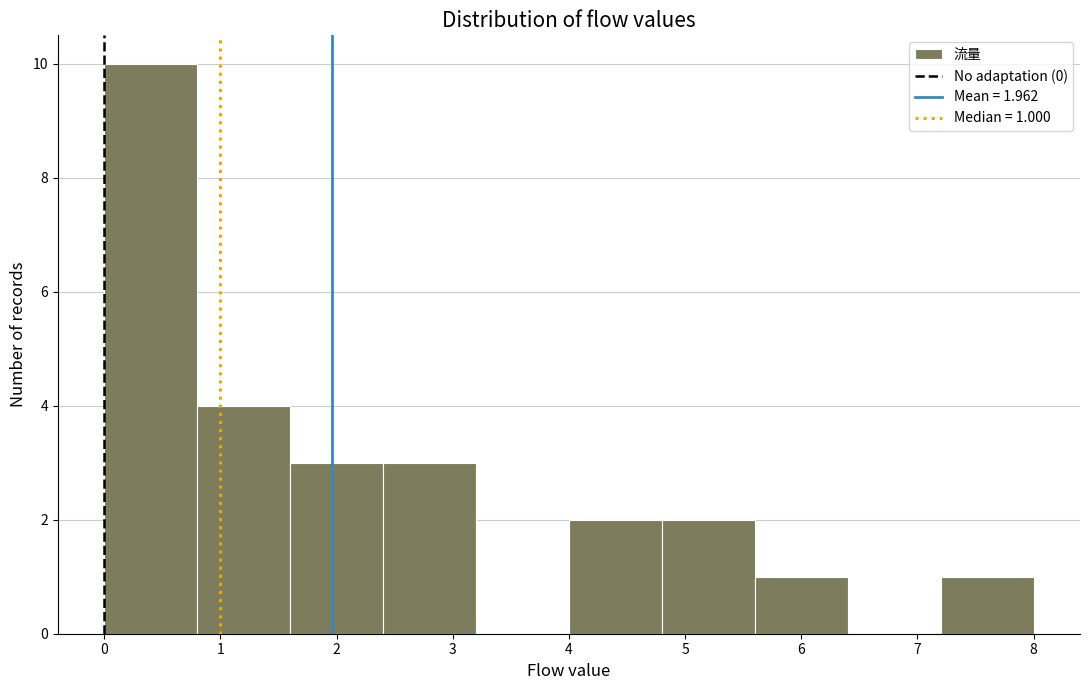

Over which range of the x-axis is the bar tallest?

0.0 to 0.8